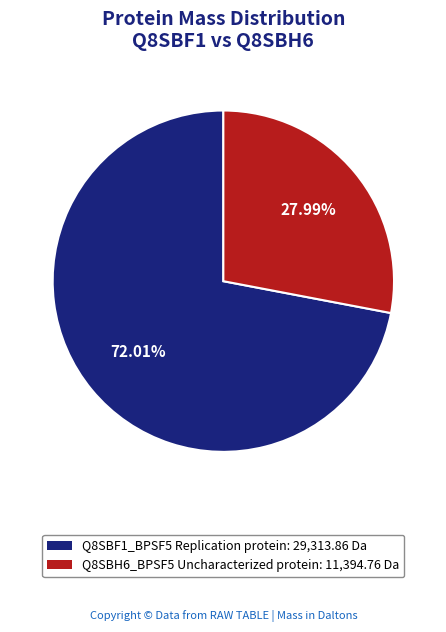

What percentage is the Q8SBF1_BPSF5 Replication protein slice, to the nearest percent?

72%